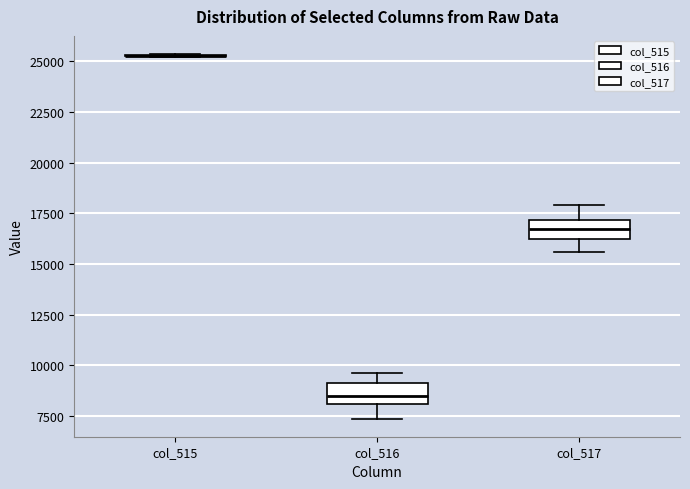

Where does the upper whisker of the box for col_516 end on the y-axis? The values are not printed on the chart, so give them approximately, as read against the axis.

9500